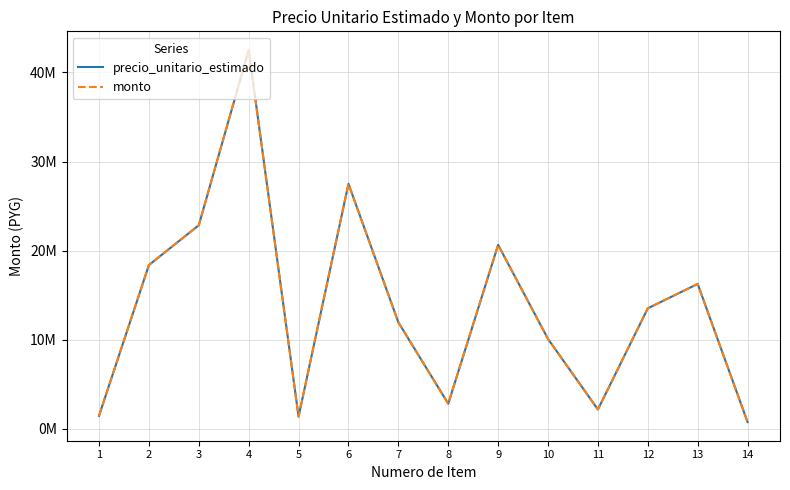

What is the value of the precio_unitario_estimado point at the 12th from the left?

13529490